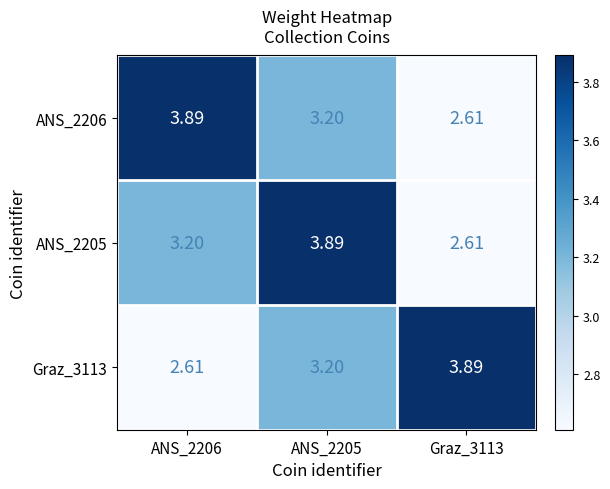

Which series has the largest range (max minus min)?

ANS_2206